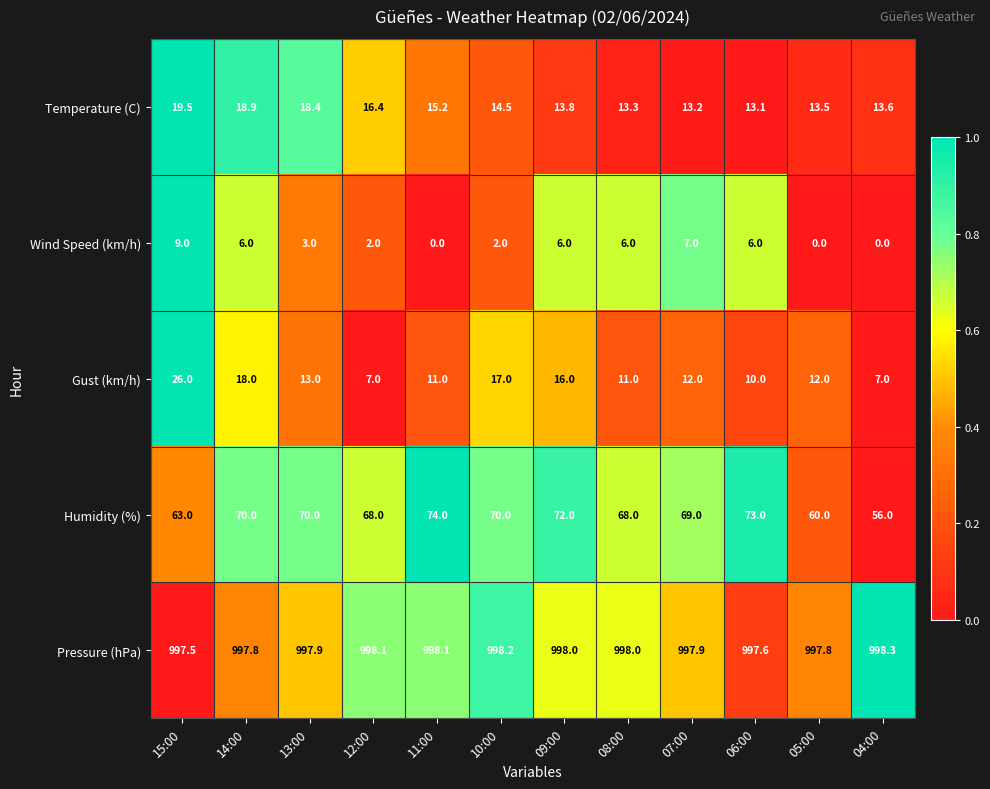

Which series changed the most between 14:00 and 13:00?

Gust (km/h)